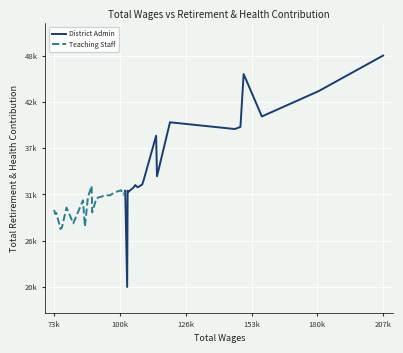

What is the difference between the maximum and minimum values in the Teaching Staff series?

5146